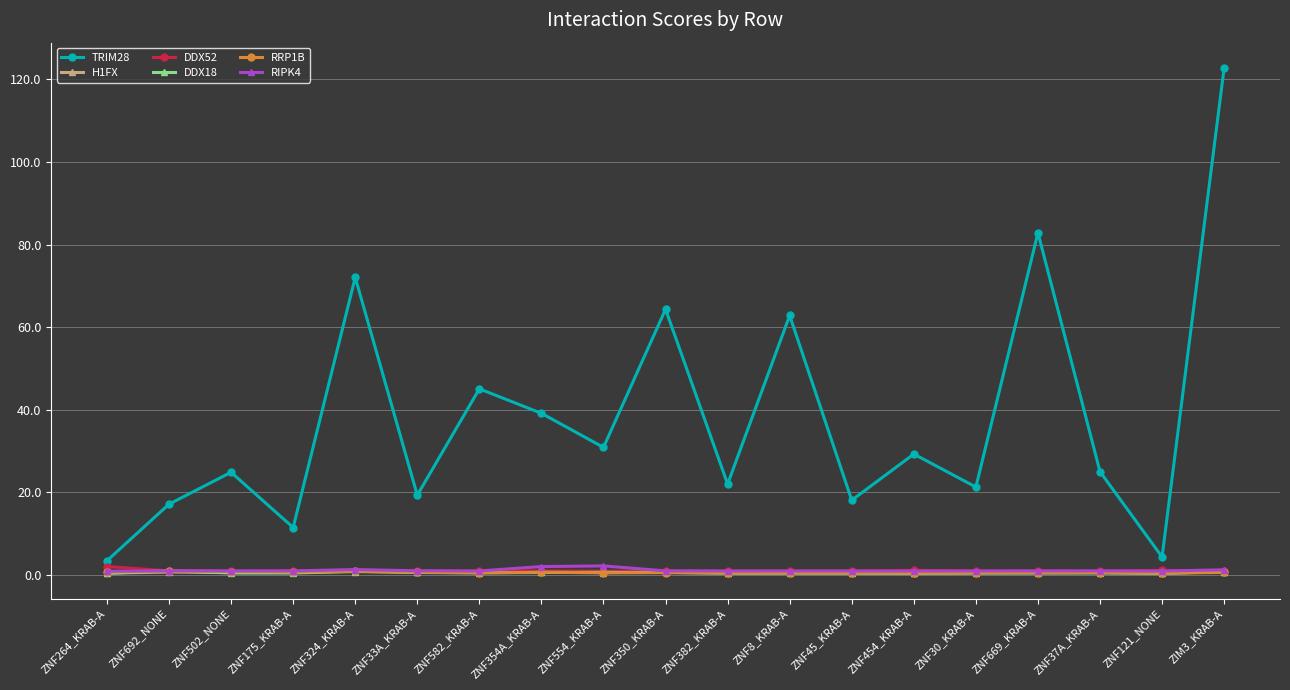

What is the label of the 2nd point from the right?

ZNF121_NONE